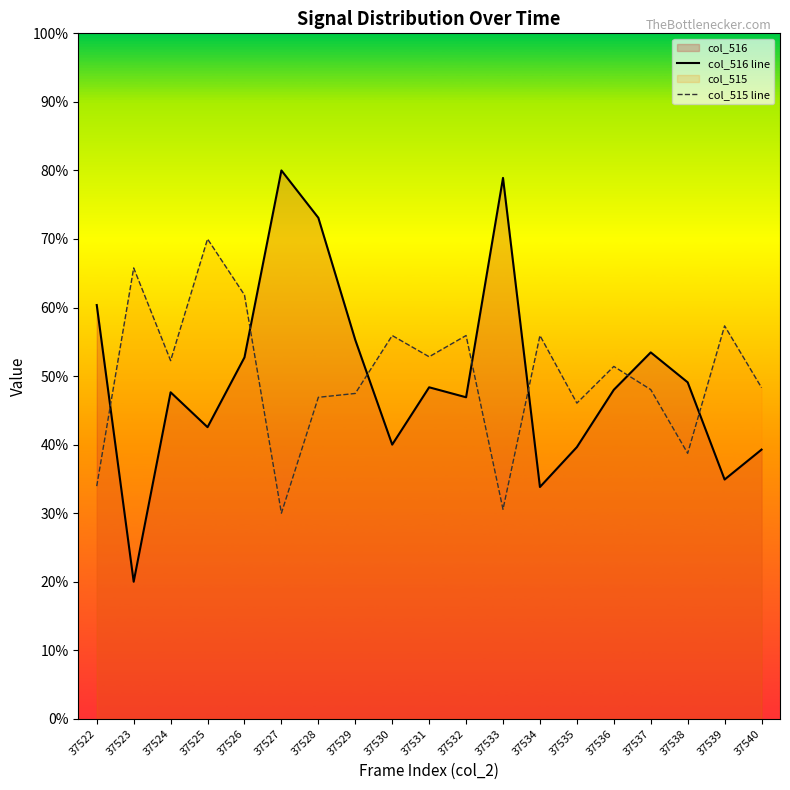

List the series in order of their overall mean, highest first.

col_515 line, col_516 line